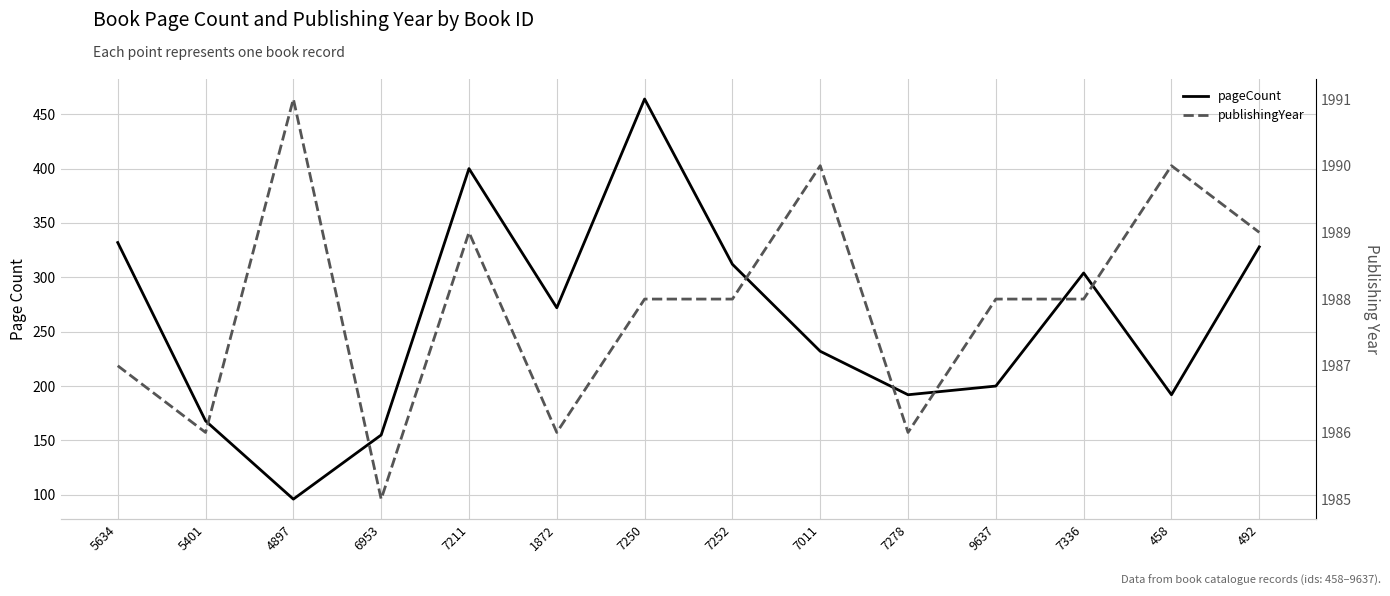

Is this an area chart (filled region under the line)?

No